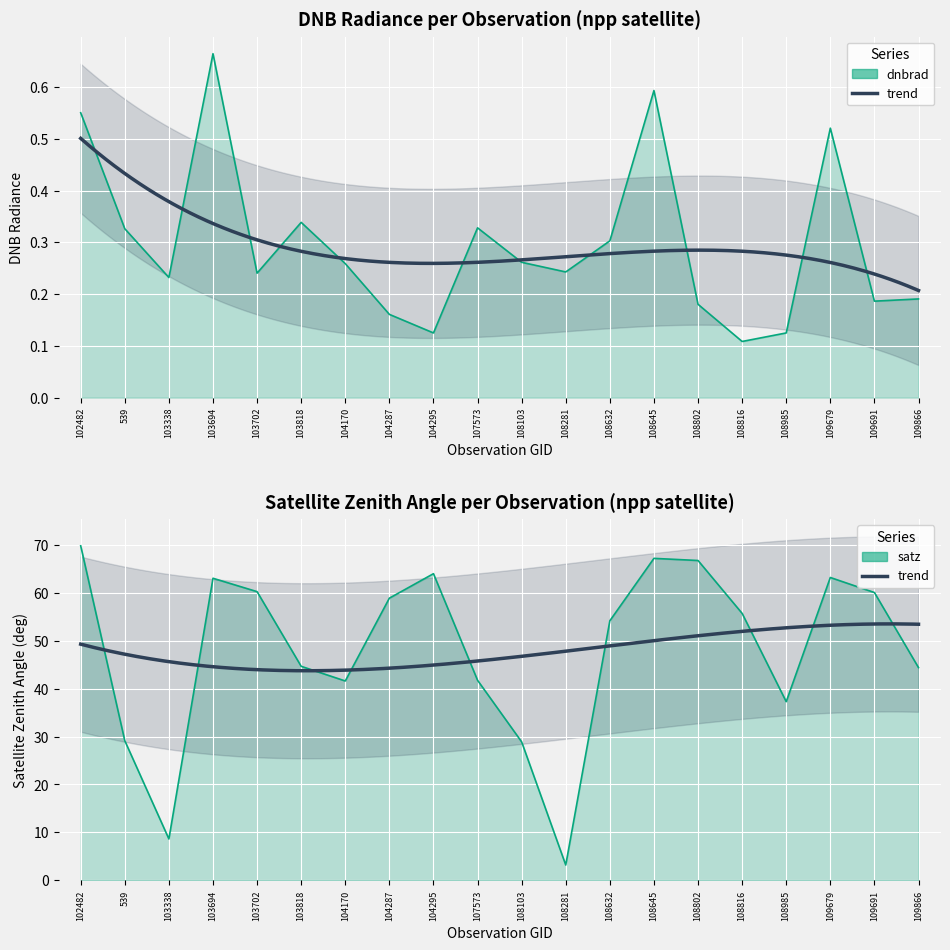

At how many categories does at least one series exceed 50?

11